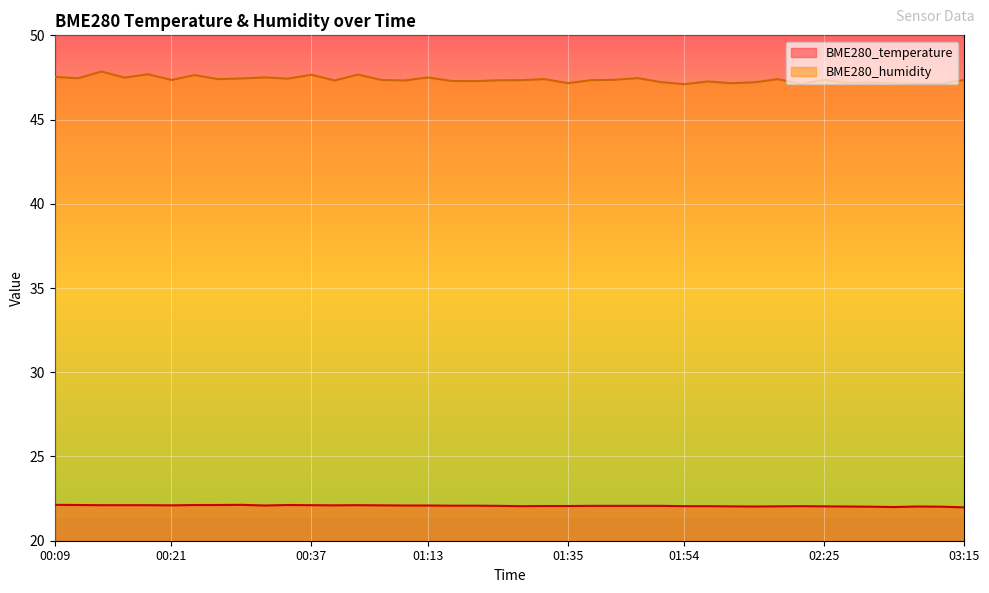

Where is the first local minimum for BME280_temperature?

00:21